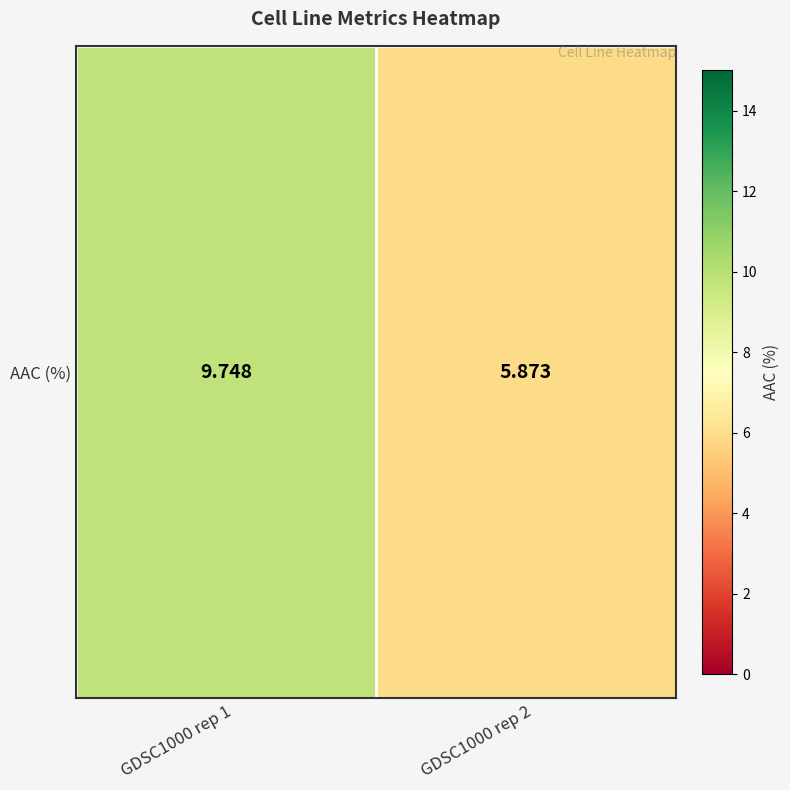

What is the maximum value shown in the chart?

9.7